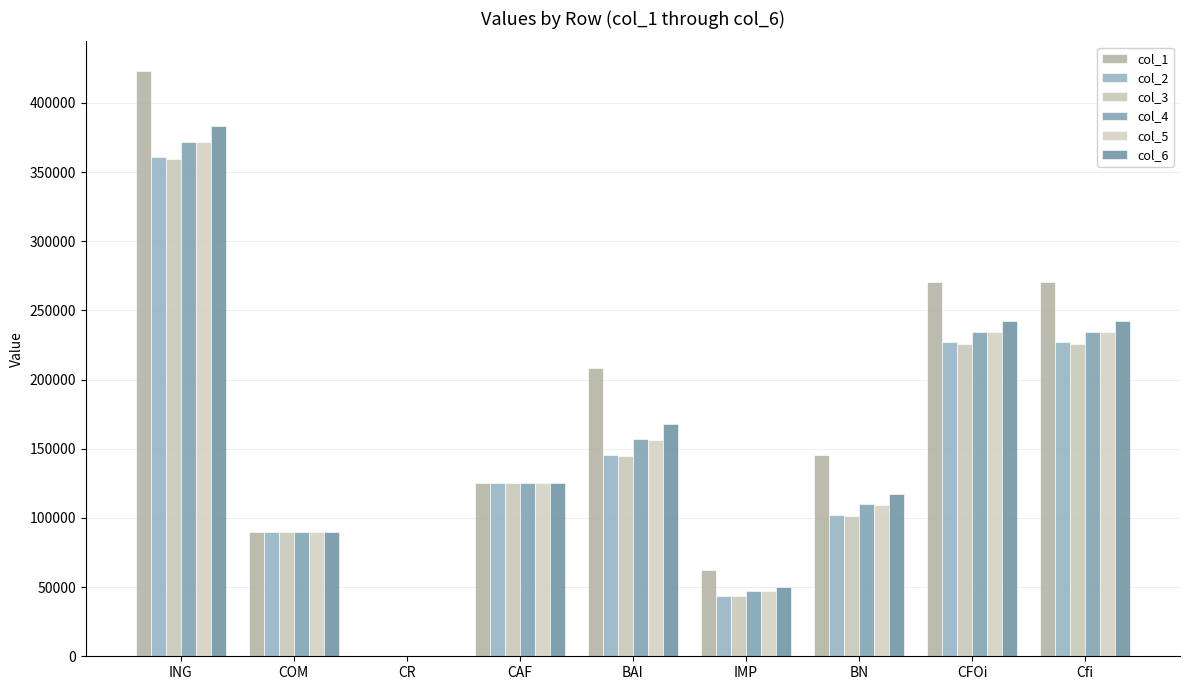

What is the difference between the maximum and minimum values in the col_4 series?

371984.6